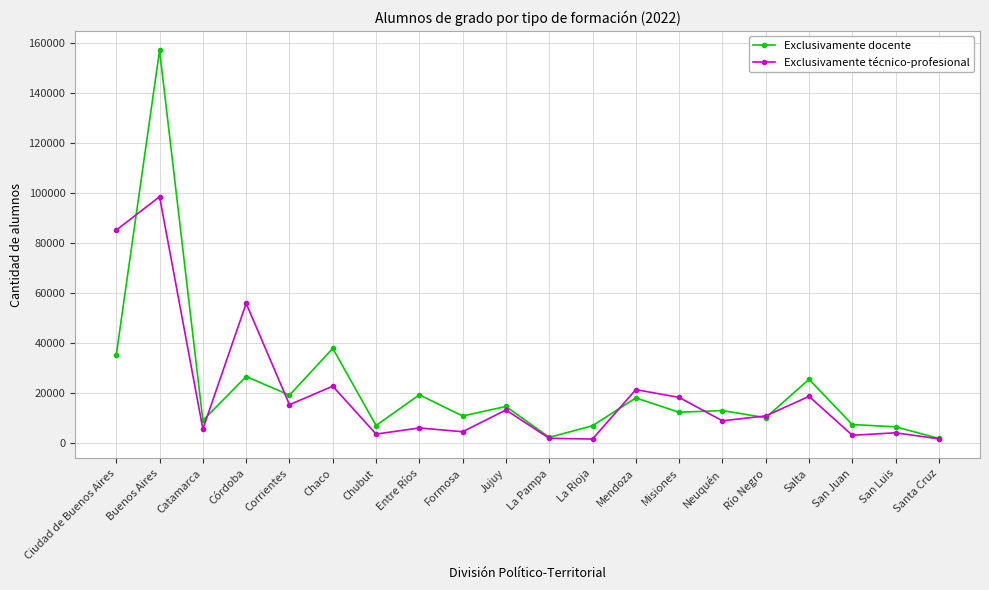

What is the spread (max minus min) of values at Corrientes?

3826